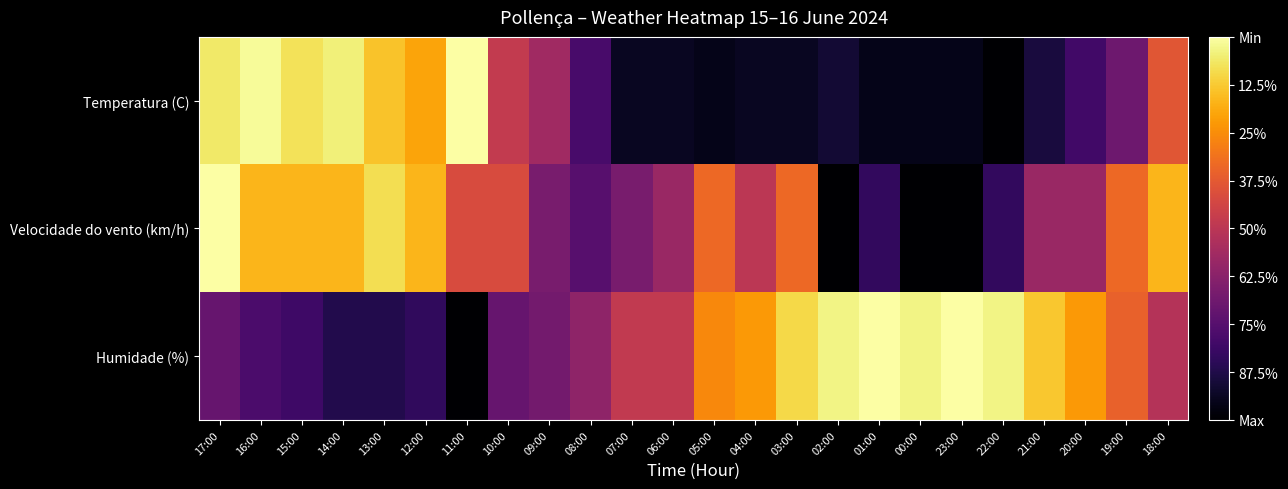

At which category is the sum across all series the highest?

17:00